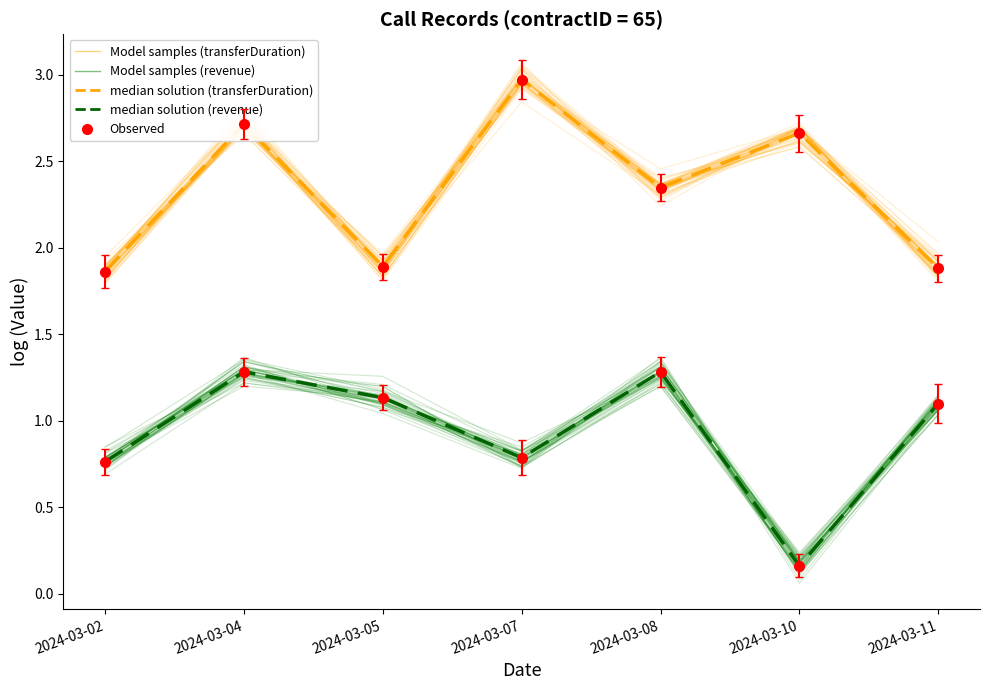

What is the value of the transferDuration samples point at the 6th from the left?

2.7